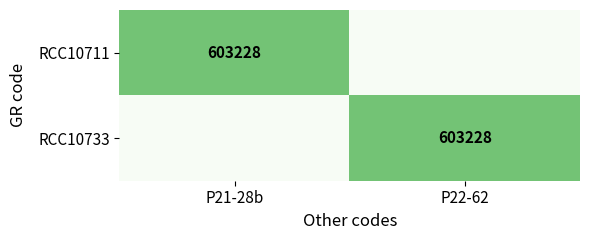

What is the difference between the highest and lowest values at P22-62?

603228